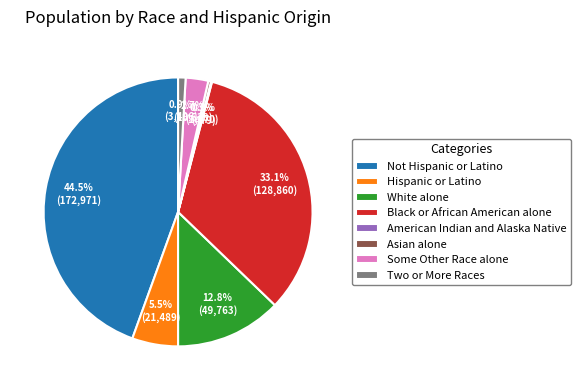

What is the ratio of the value at Two or More Races to the value at Some Other Race alone?

0.3